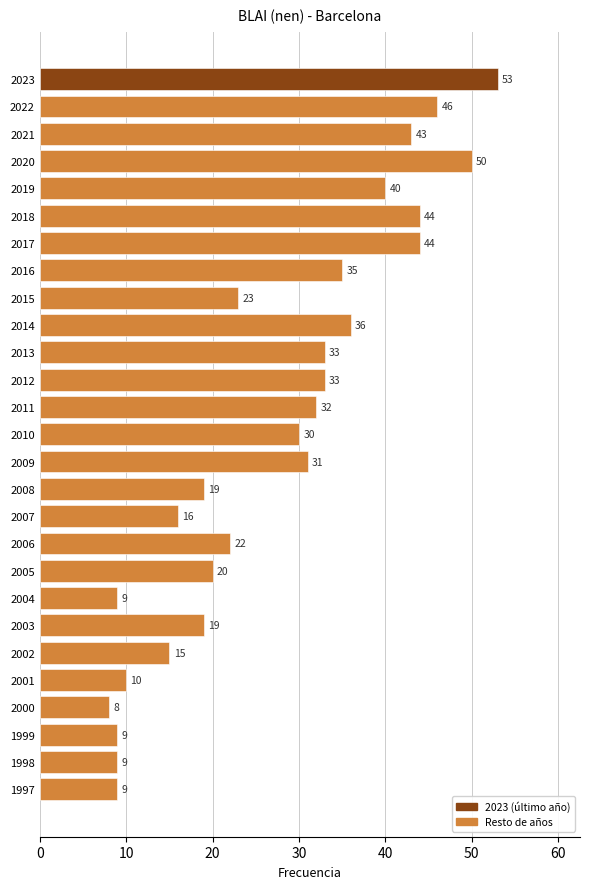

What is the ratio of the value at 2007 to the value at 2013?

0.5